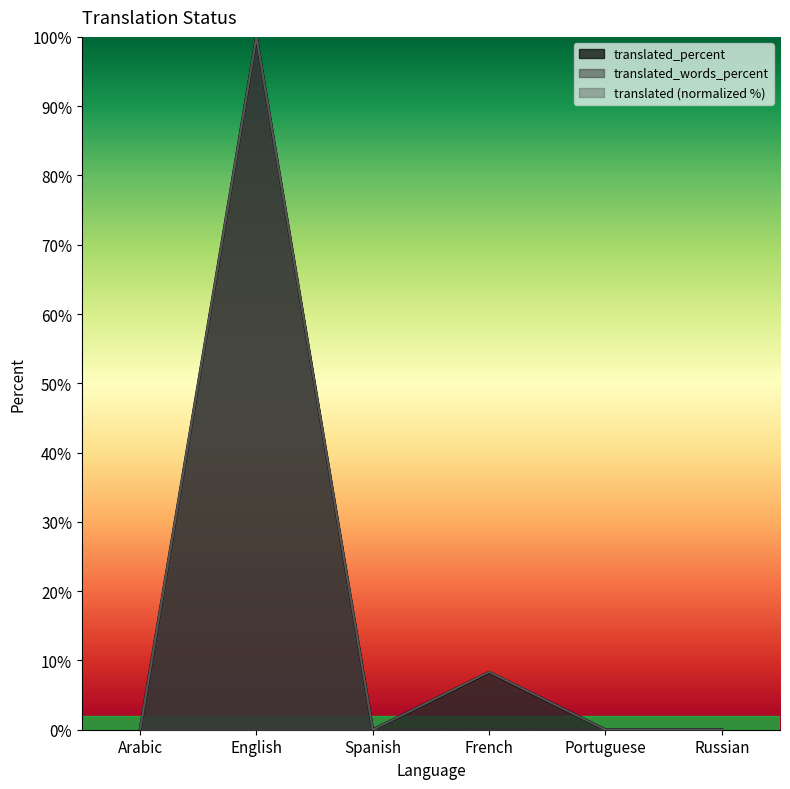

Reading left to right, extract all data points from this chart.

translated: 0.0	100.0	0.0	8.3	0.0	0.0
translated_percent: 0.0	100.0	0.0	8.3	0.0	0.0
translated_words_percent: 0.0	100.0	0.0	0.1	0.0	0.0